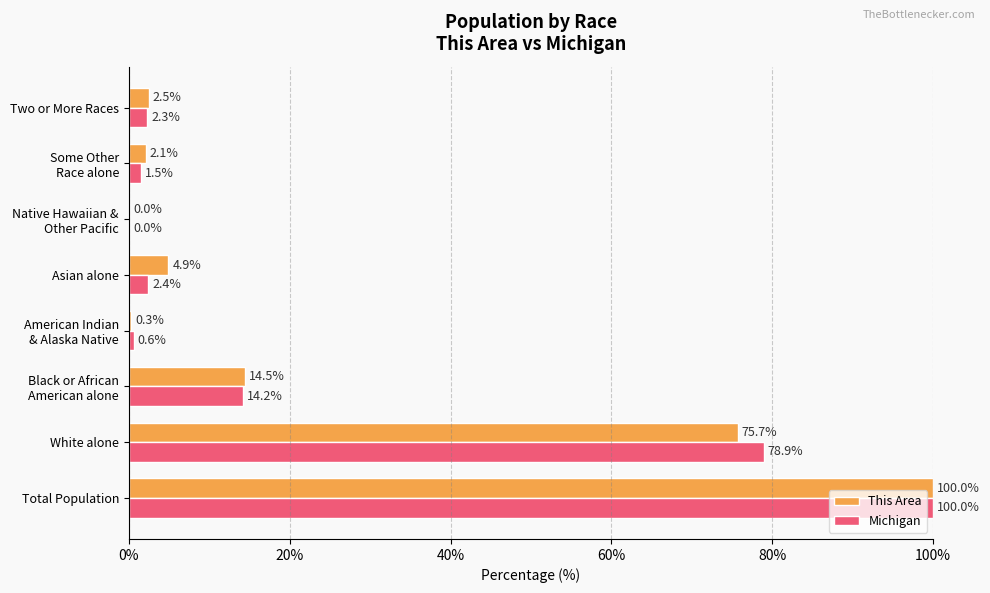

What is the total value across all series at Total Population?

200.0